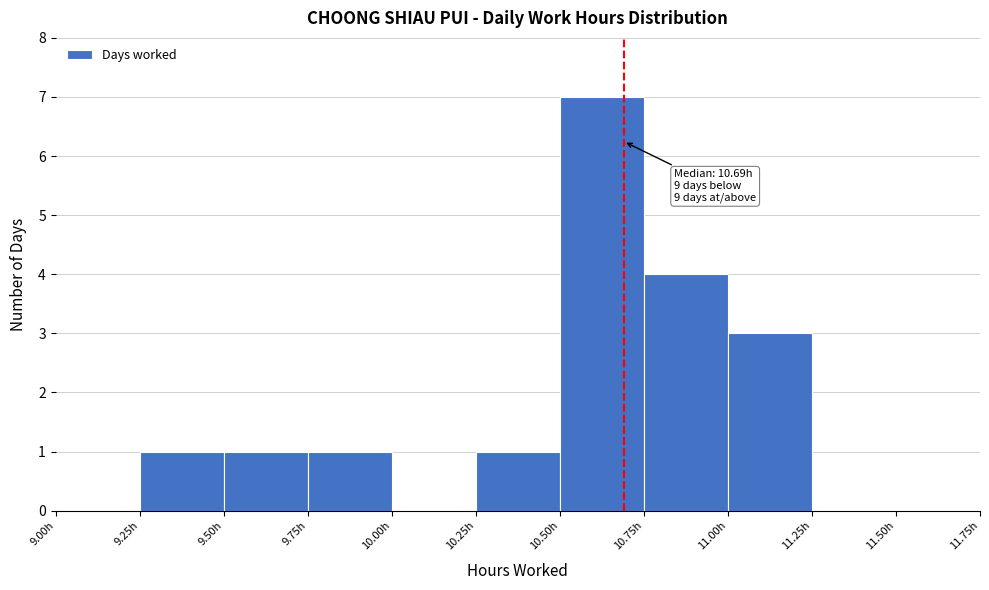

Which range on the x-axis has the tallest bar?

10.50 to 10.75